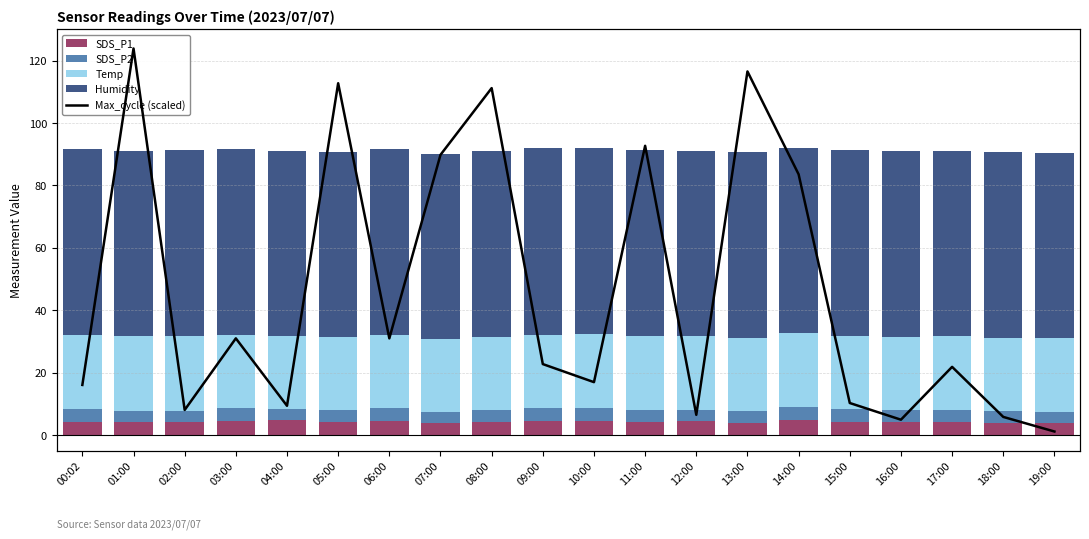

How many data points in SDS_P1 are above 4?

16